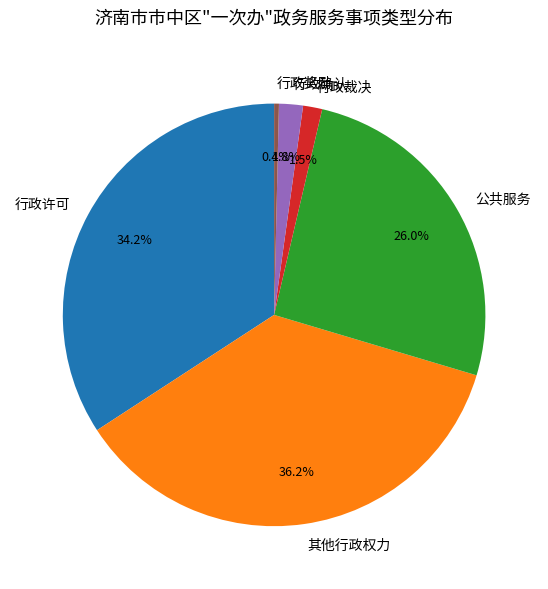

Between 行政奖励 and 其他行政权力, which is larger?

其他行政权力